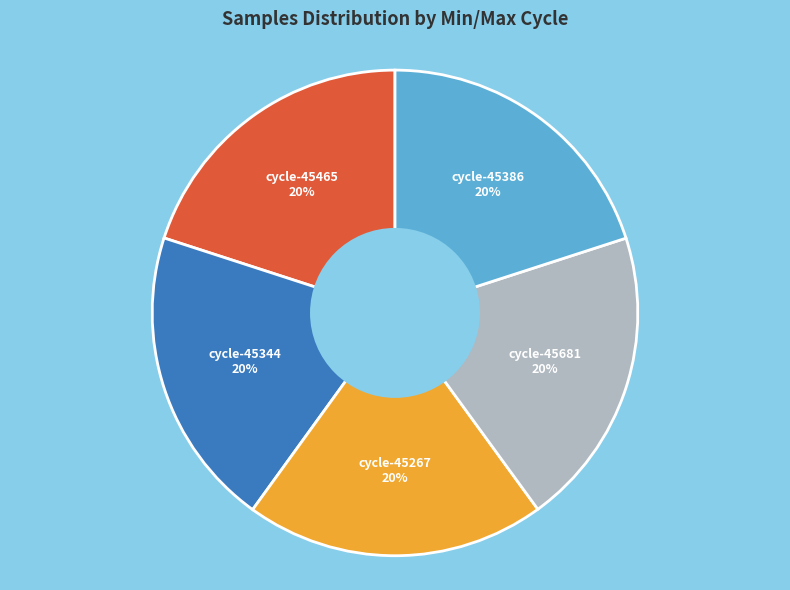

To the nearest percent, what is the average slice percentage?

20%